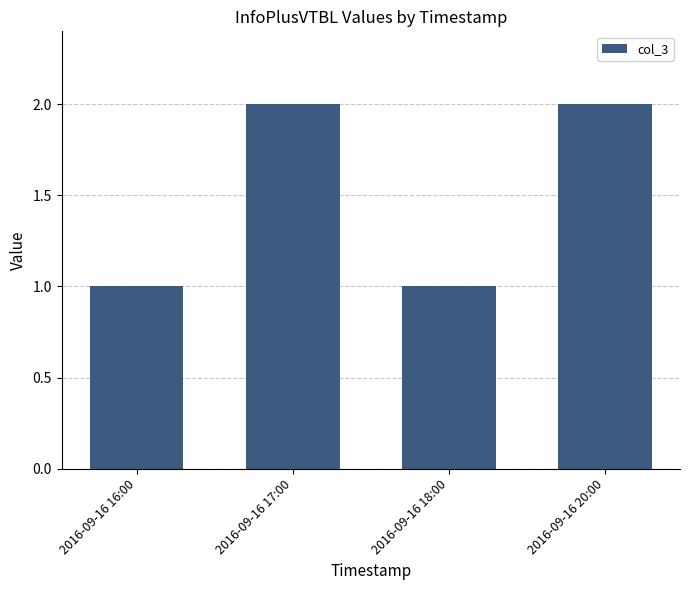

Count the values in the range 1 to 2.

4